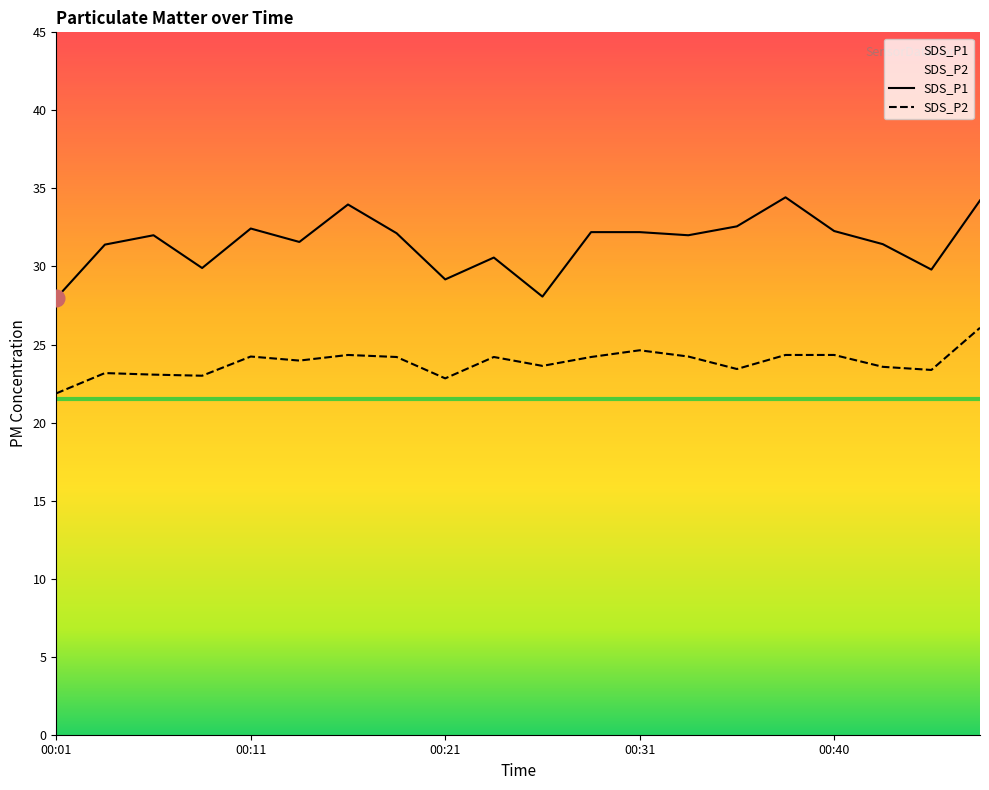

What is the minimum value for SDS_P1?

28.0